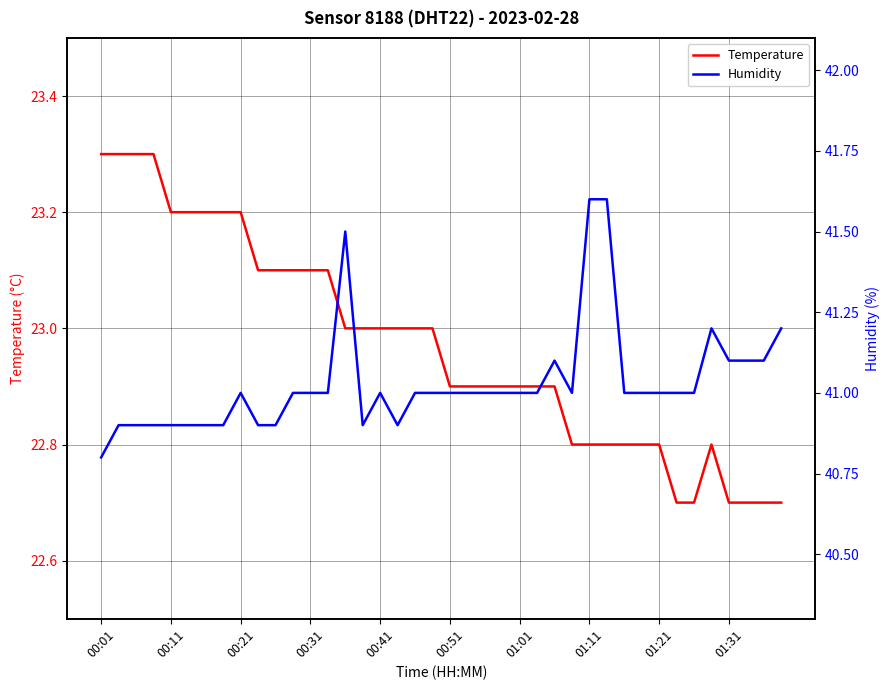

Reading left to right, extract all data points from this chart.

Temperature: 23.3	23.3	23.3	23.3	23.2	23.2	23.2	23.2	23.2	23.1	23.1	23.1	23.1	23.1	23.0	23.0	23.0	23.0	23.0	23.0	22.9	22.9	22.9	22.9	22.9	22.9	22.9	22.8	22.8	22.8	22.8	22.8	22.8	22.7	22.7	22.8	22.7	22.7	22.7	22.7
Humidity: 40.8	40.9	40.9	40.9	40.9	40.9	40.9	40.9	41.0	40.9	40.9	41.0	41.0	41.0	41.5	40.9	41.0	40.9	41.0	41.0	41.0	41.0	41.0	41.0	41.0	41.0	41.1	41.0	41.6	41.6	41.0	41.0	41.0	41.0	41.0	41.2	41.1	41.1	41.1	41.2